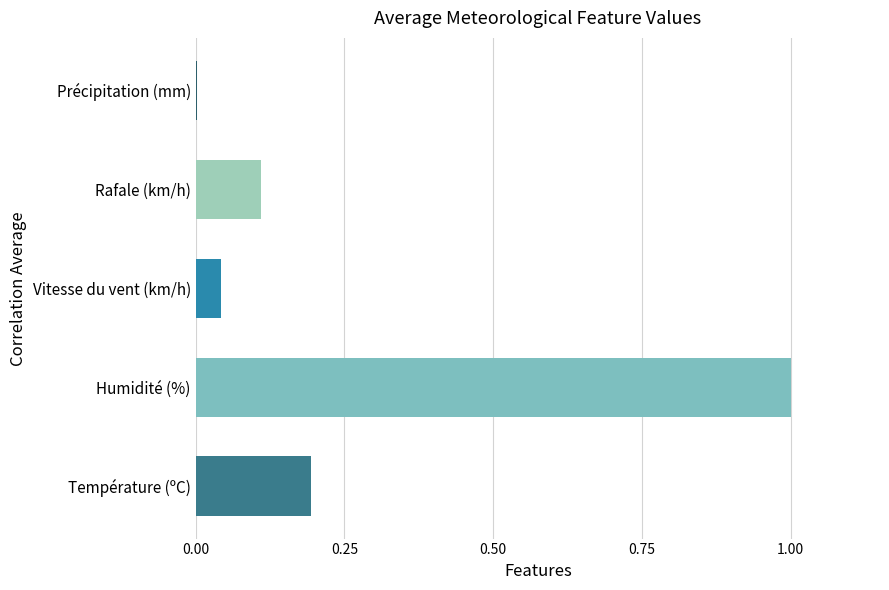

What is the greatest value displayed?

1.0